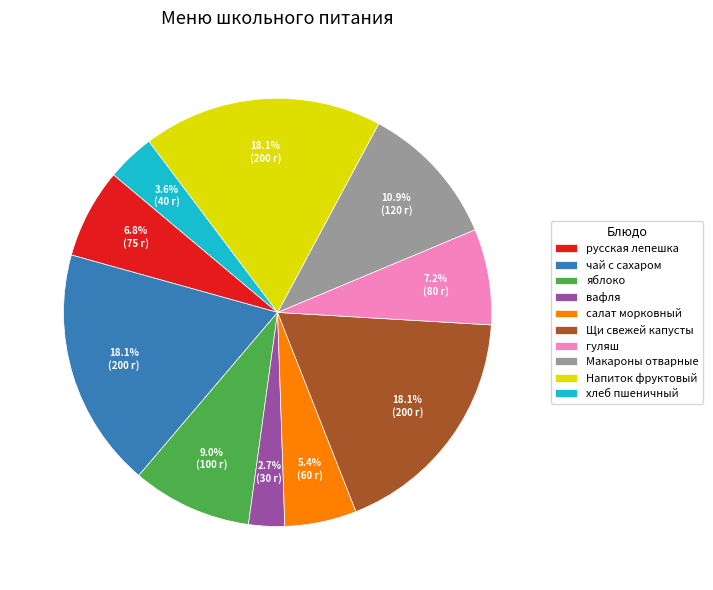

How many segments does this pie chart have?

10